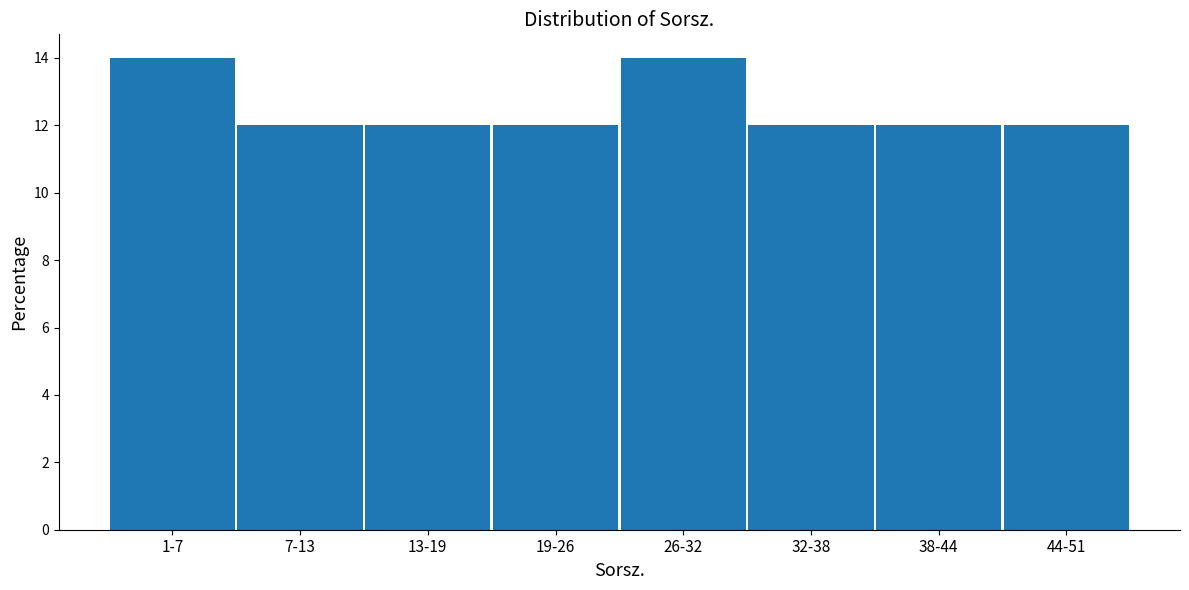

Reading left to right, extract all data points from this chart.

1-7=14.0	7-13=12.0	13-19=12.0	19-26=12.0	26-32=14.0	32-38=12.0	38-44=12.0	44-51=12.0